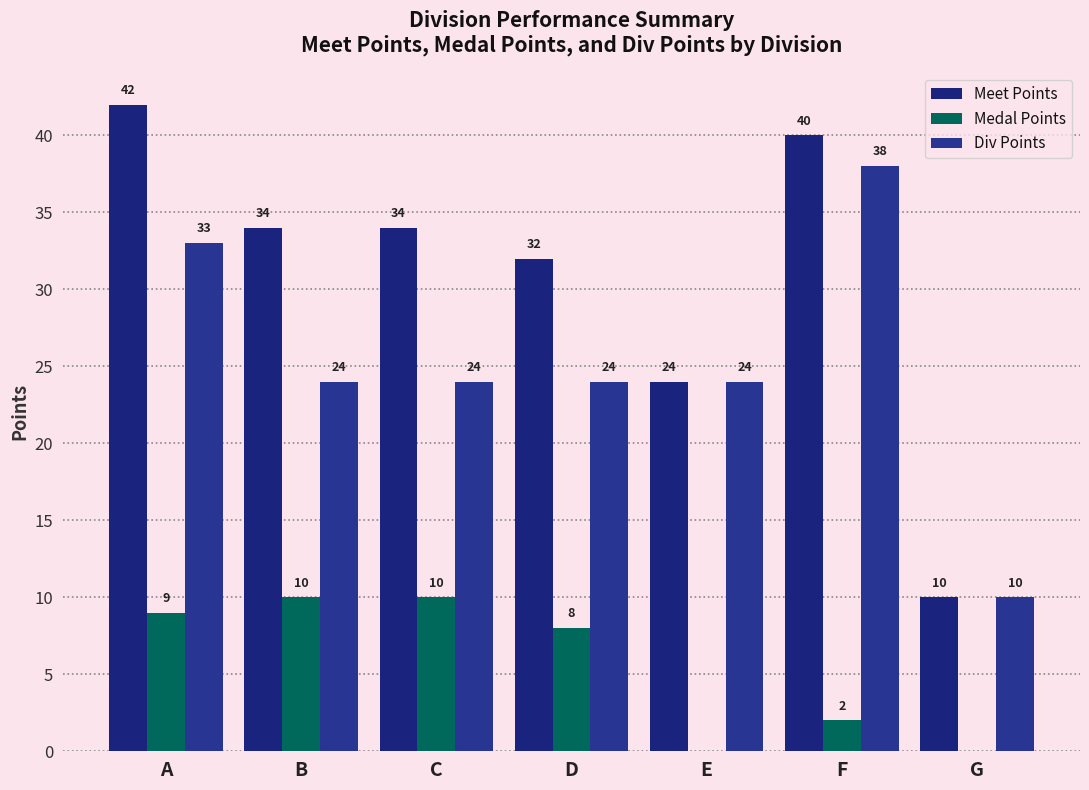

How many series are shown in this chart?

3